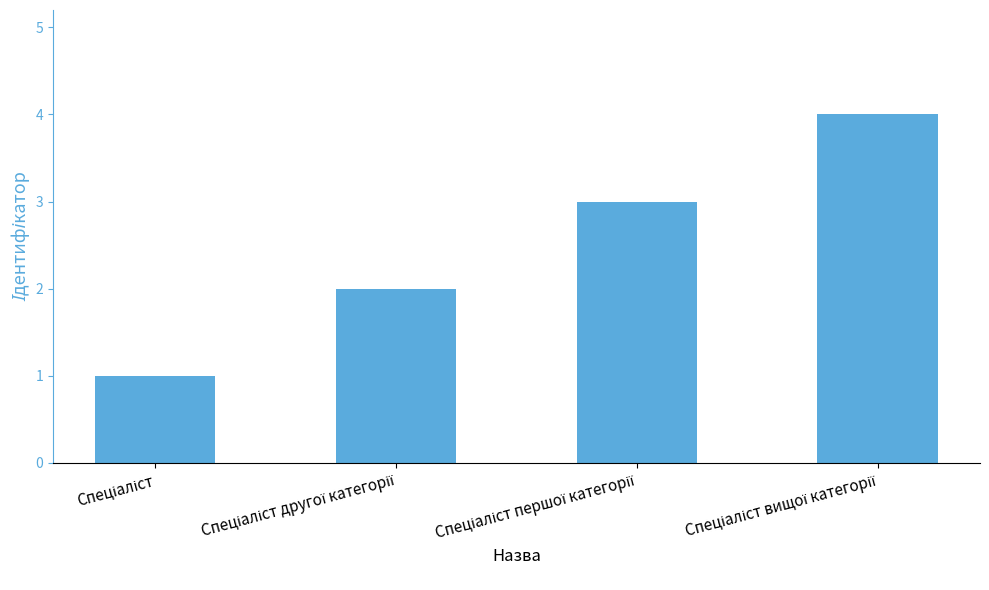

What is the sum of all values?

10